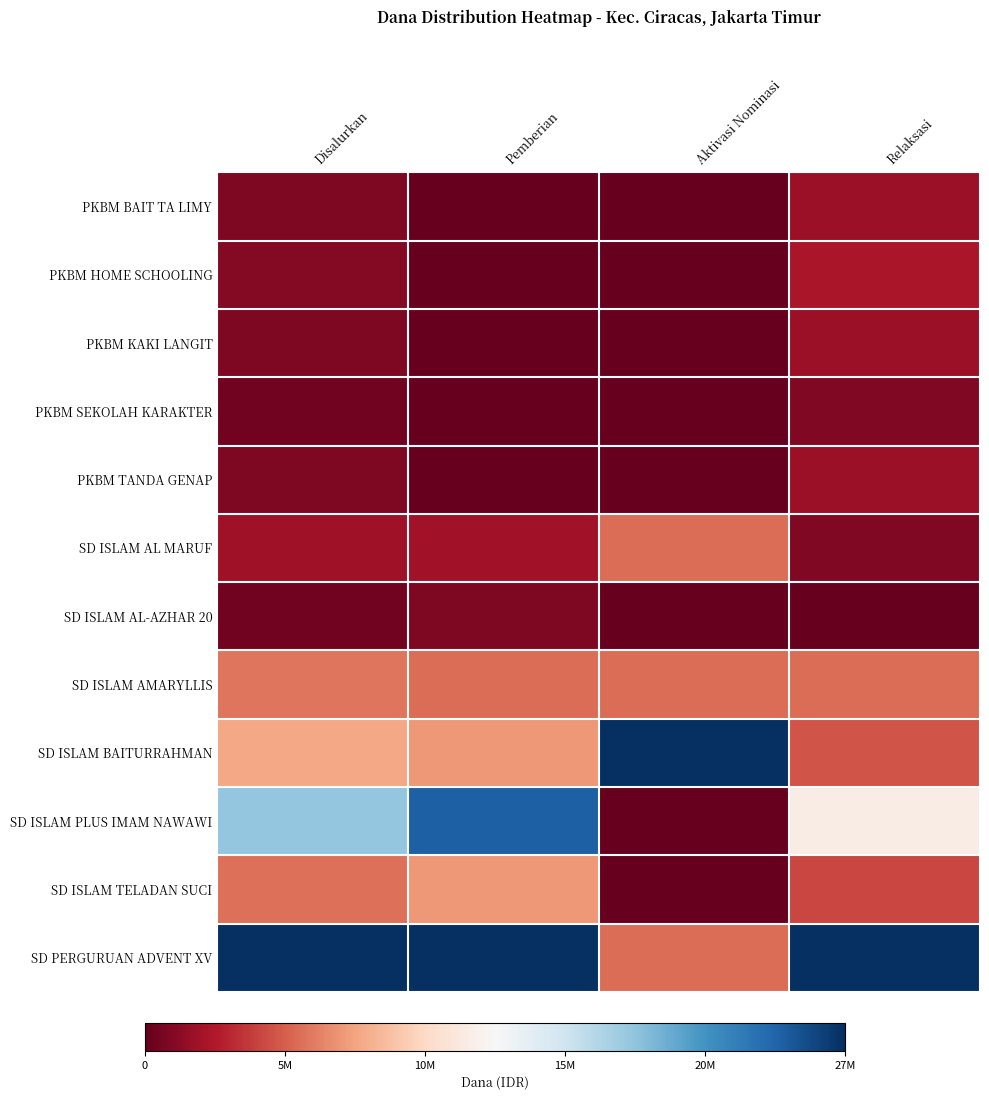

At which category is the sum across all series the highest?

Pemberian